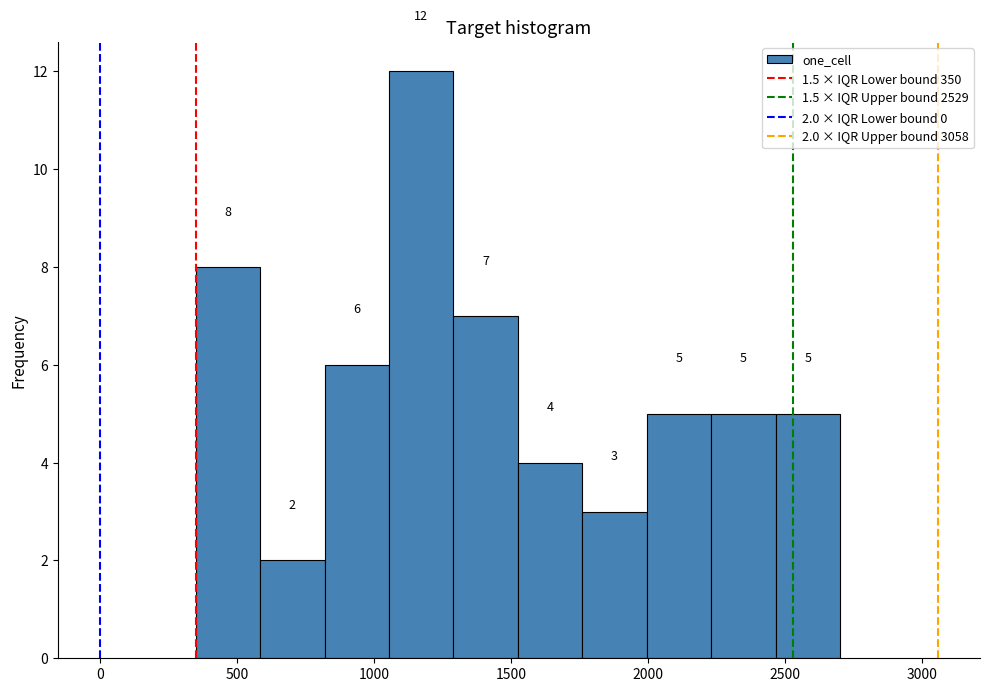

Which range on the x-axis has the tallest bar?

1055 to 1290